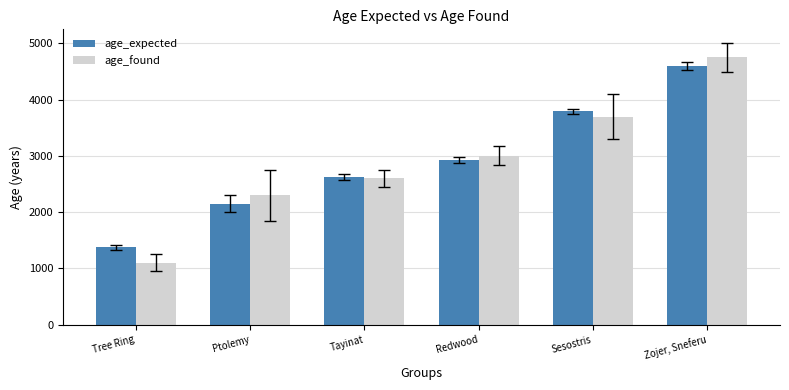

At Tree Ring, list the series in order from largest to smallest.

age_expected, age_found